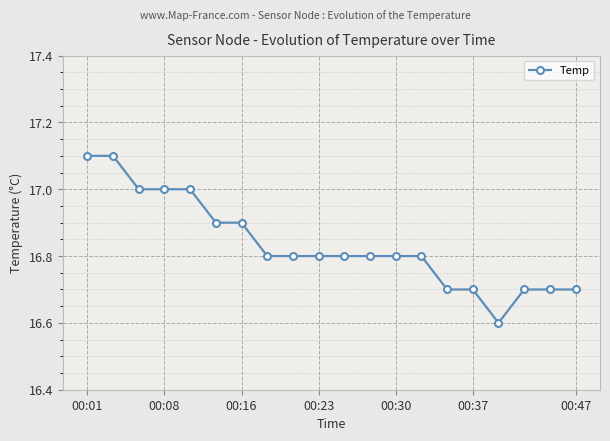

Reading left to right, what are all the values shown in this chart?

17.1	17.1	17.0	17.0	17.0	16.9	16.9	16.8	16.8	16.8	16.8	16.8	16.8	16.8	16.7	16.7	16.6	16.7	16.7	16.7